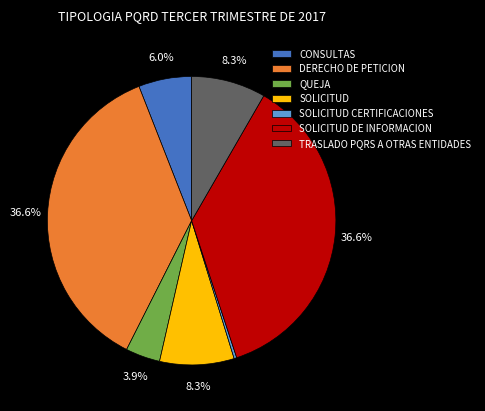

To the nearest percent, what percentage of the pie is SOLICITUD DE INFORMACION?

37%